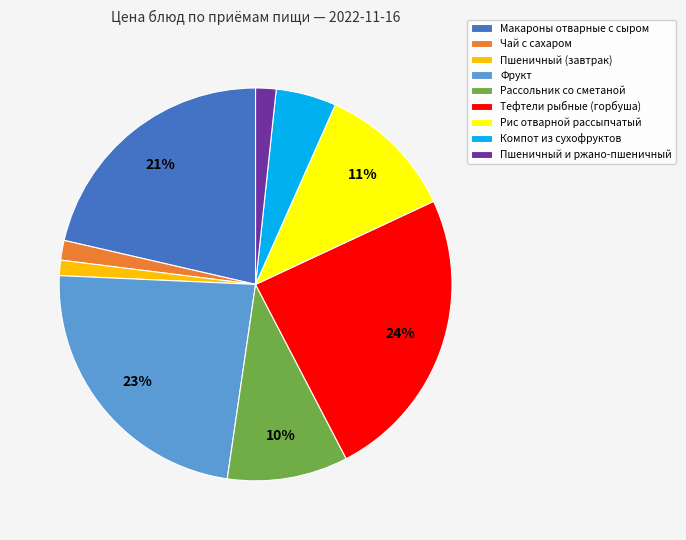

How many segments does this pie chart have?

9